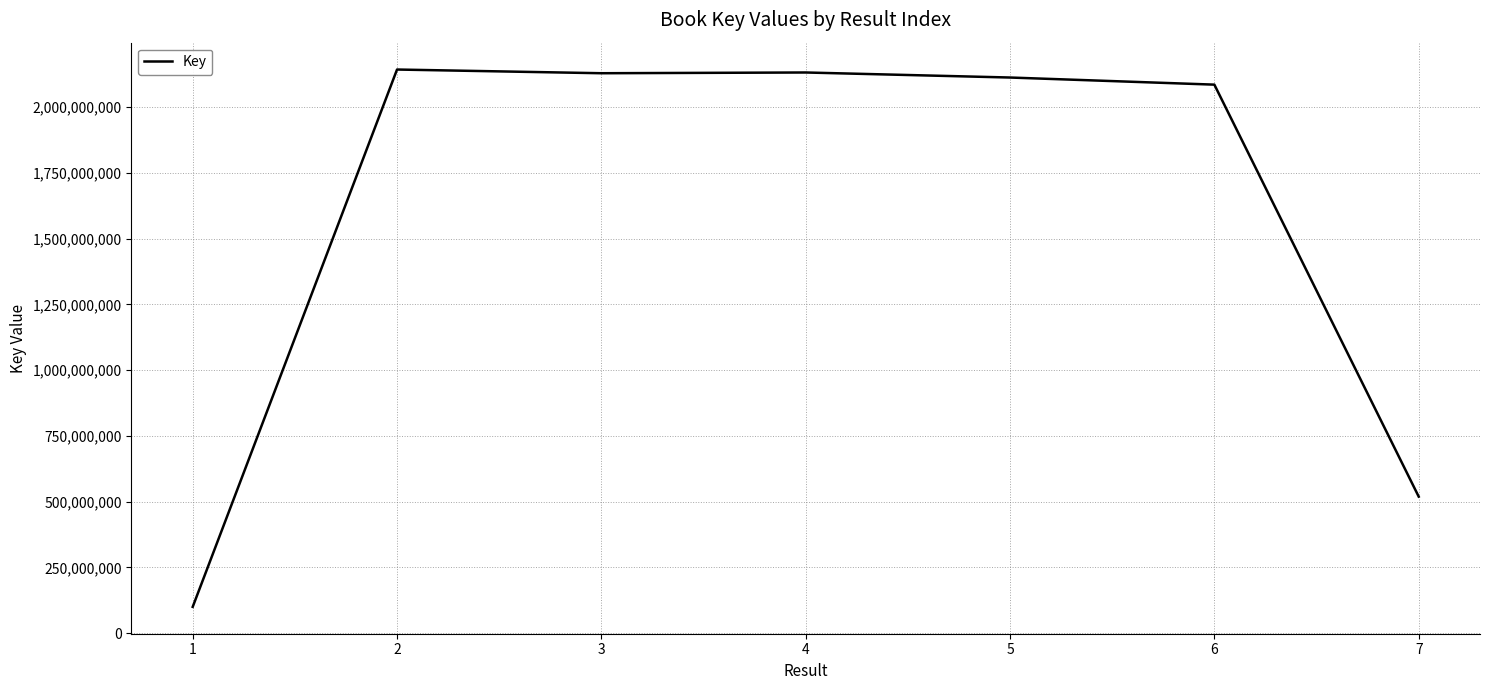

How many lines are shown in the chart?

1